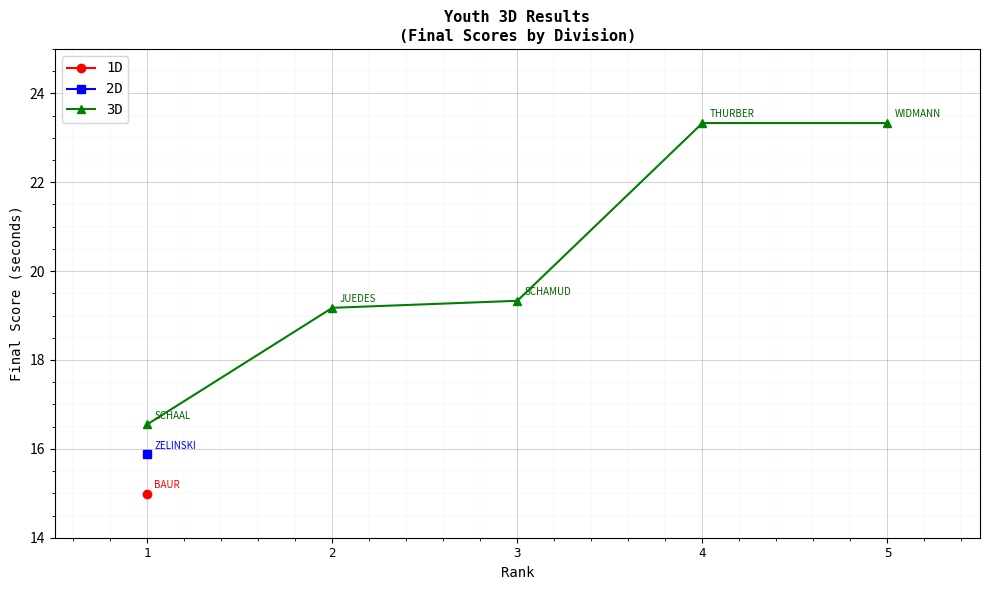

What is the change in value from 1 to 2?

+2.6